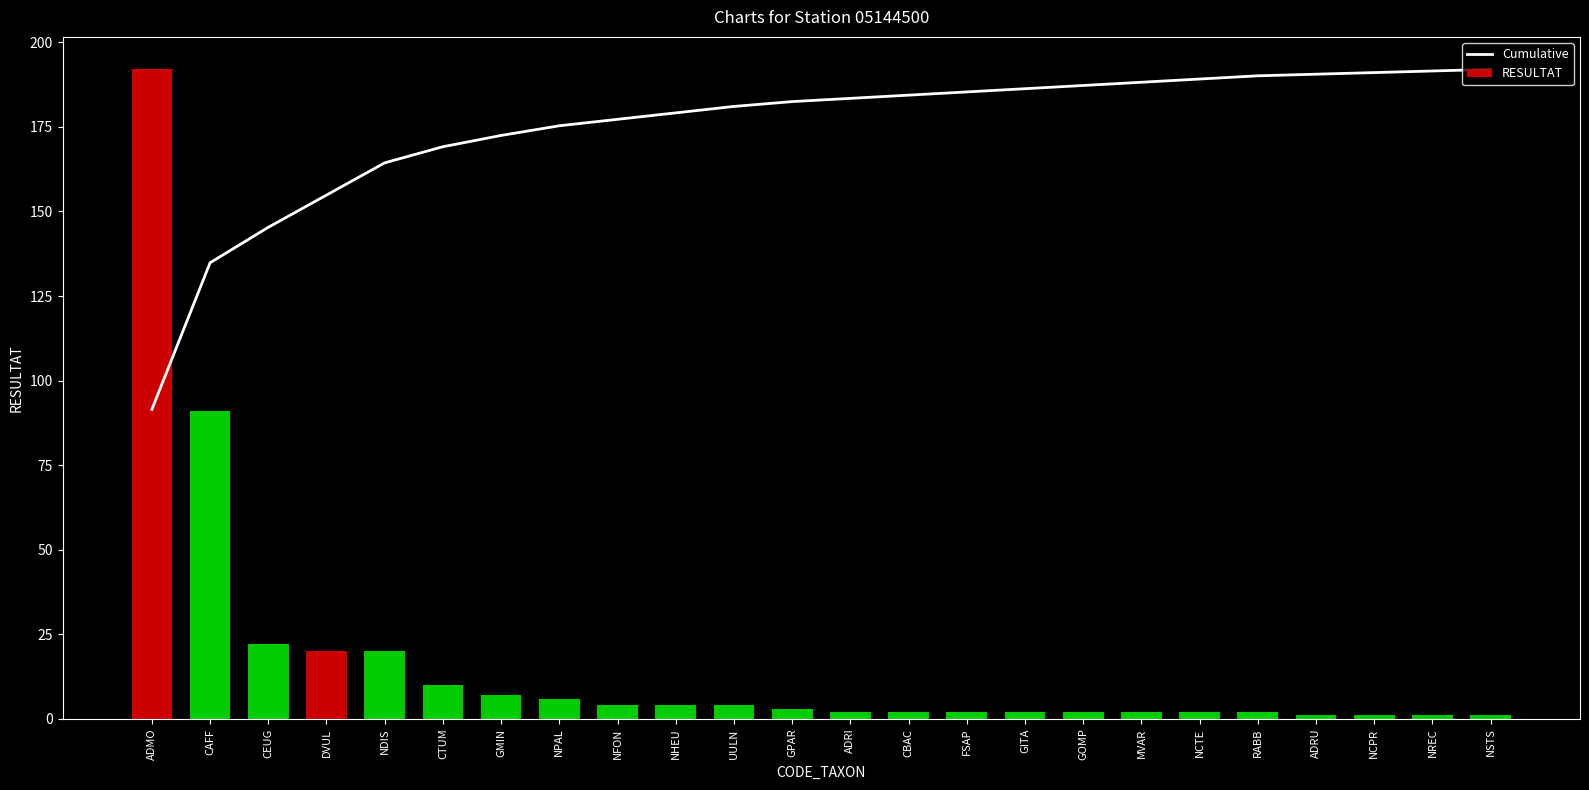

What is the label of the 6th bar from the left?

CTUM